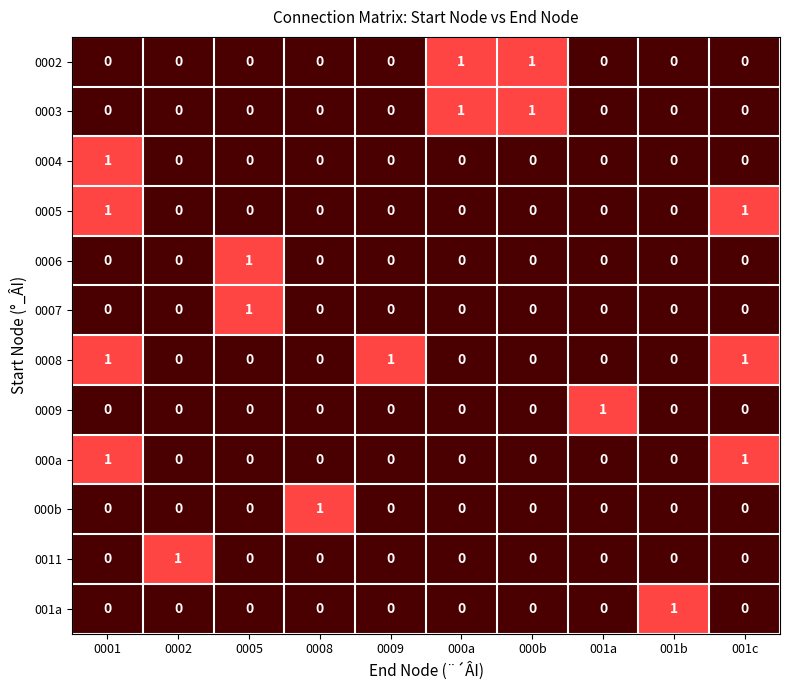

At how many categories does at least one series exceed 0?

10